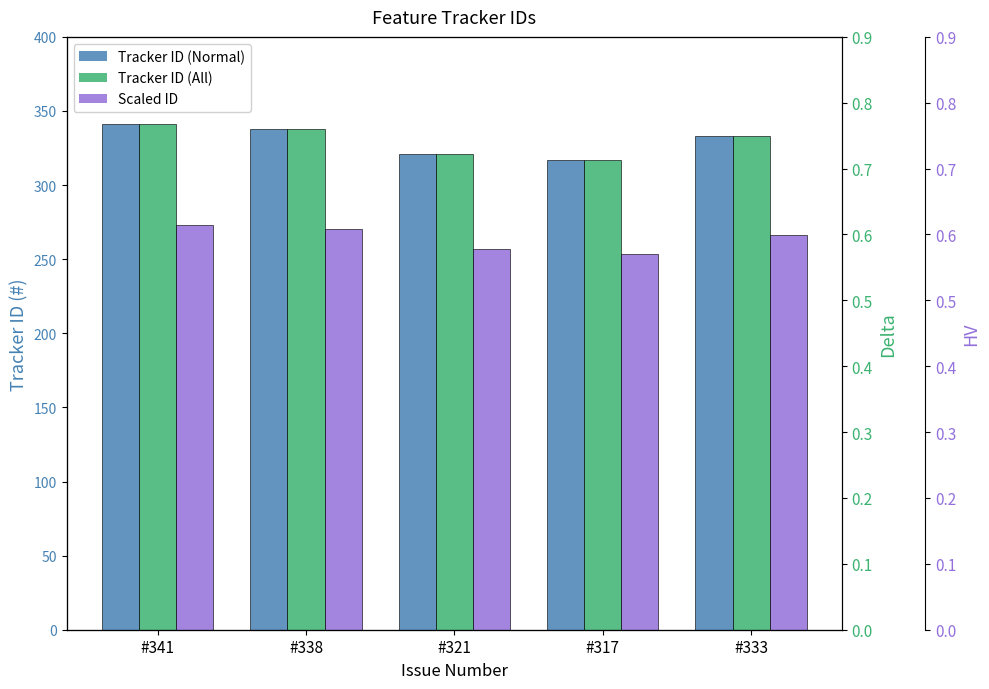

Which has a higher value, #321 or #338?

#338